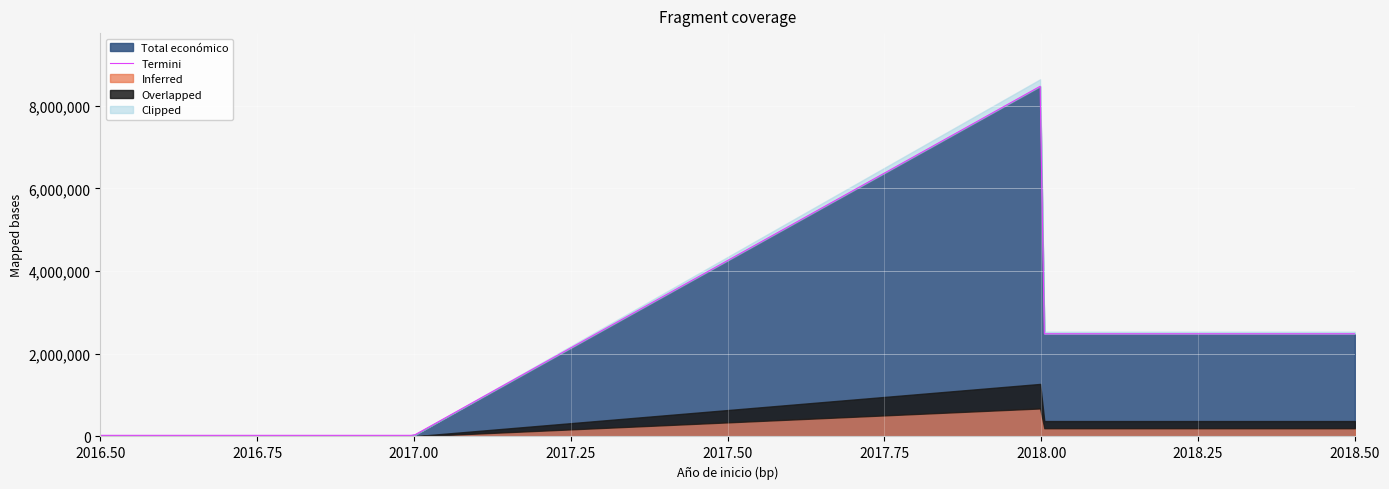

What is the highest value of the Total económico series?

8470855.2